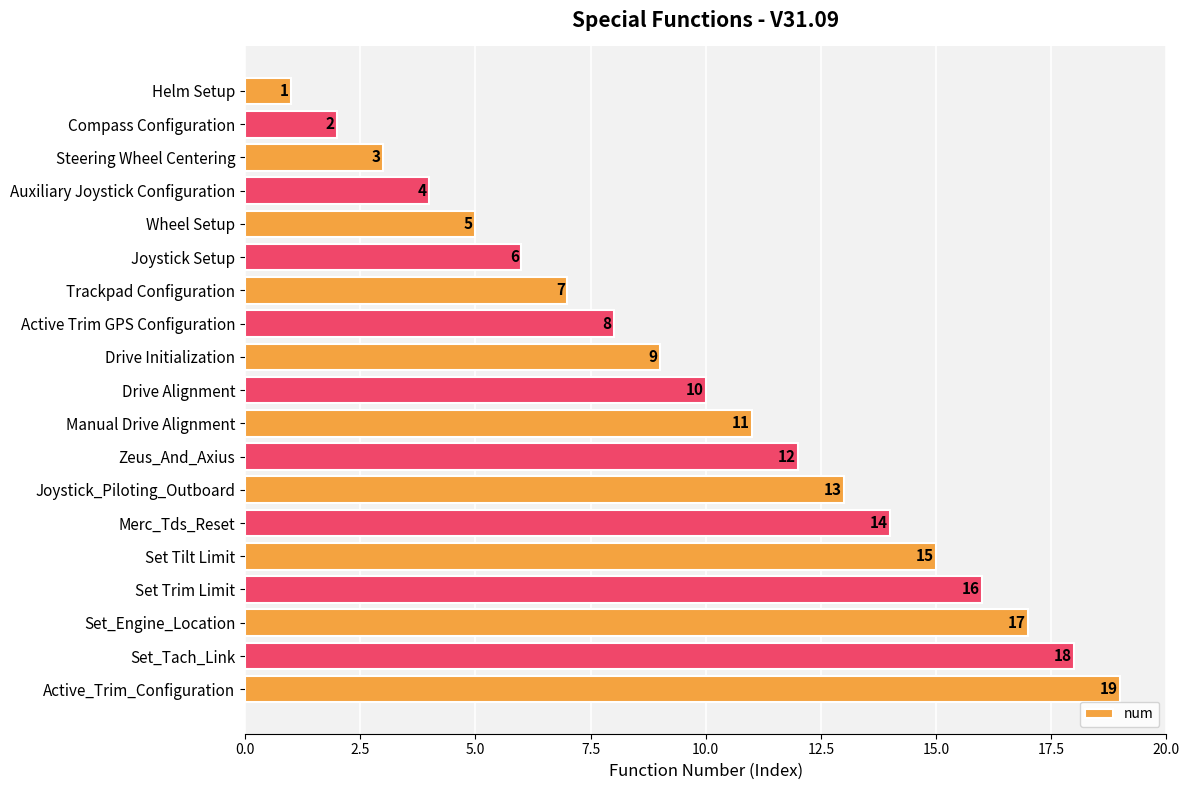

Rank the categories by value from lowest to highest.

Helm Setup, Compass Configuration, Steering Wheel Centering, Auxiliary Joystick Configuration, Wheel Setup, Joystick Setup, Trackpad Configuration, Active Trim GPS Configuration, Drive Initialization, Drive Alignment, Manual Drive Alignment, Zeus_And_Axius, Joystick_Piloting_Outboard, Merc_Tds_Reset, Set Tilt Limit, Set Trim Limit, Set_Engine_Location, Set_Tach_Link, Active_Trim_Configuration